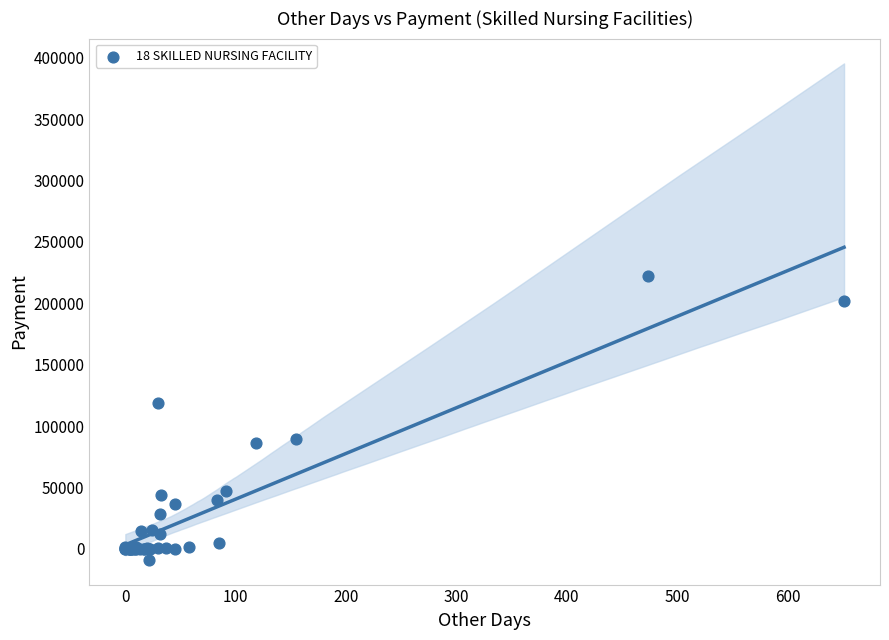

What Y value in the scatter plot is closest to 106742?

118645.2